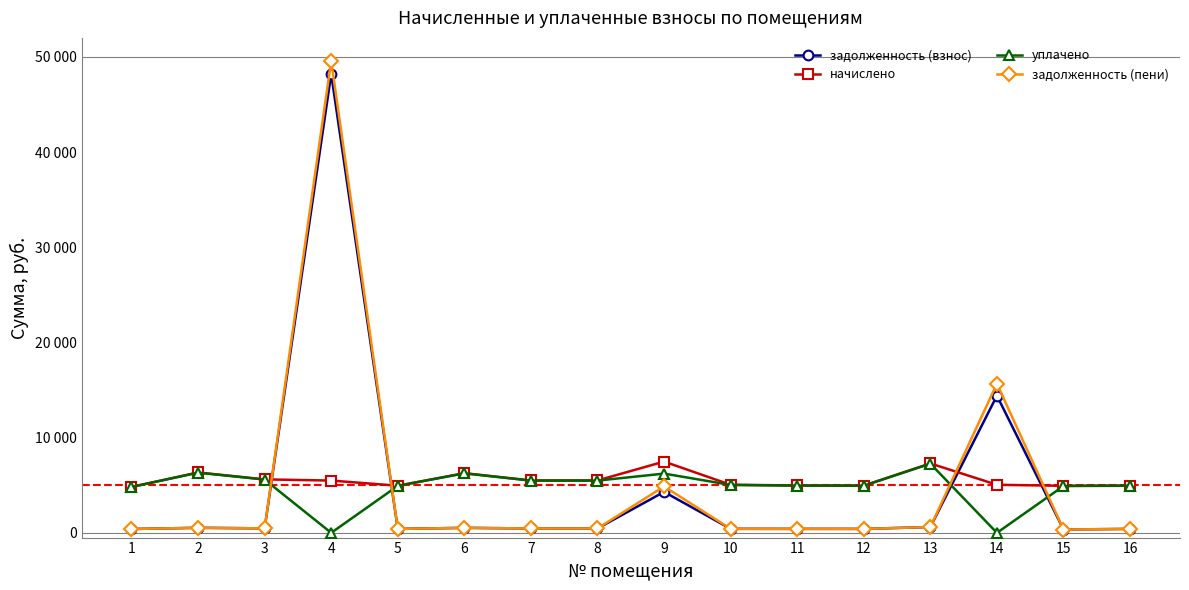

Is this an area chart (filled region under the line)?

No